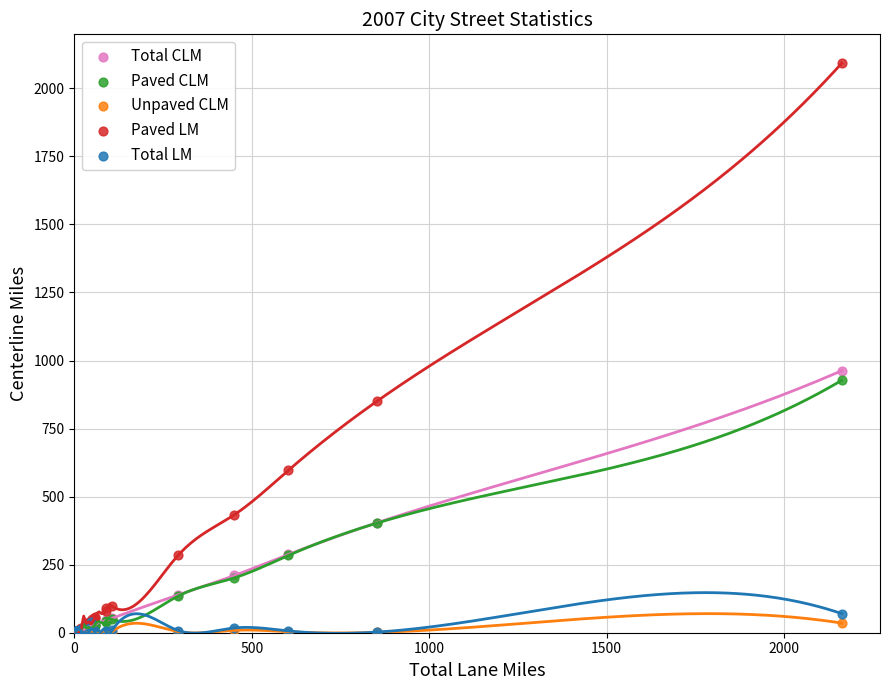

In the Paved LM series, what Y value is closest to 1046?

850.9